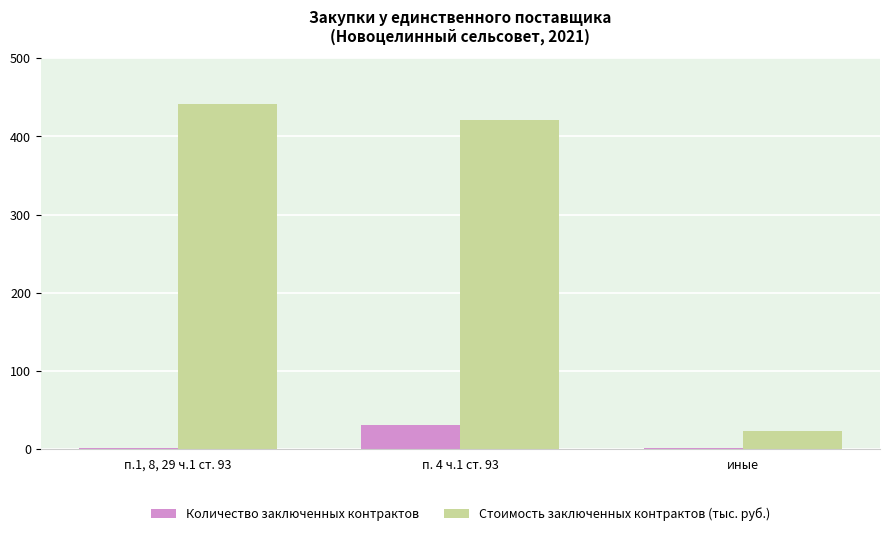

Which series has the largest total across all categories?

Стоимость заключенных контрактов (тыс. руб.)